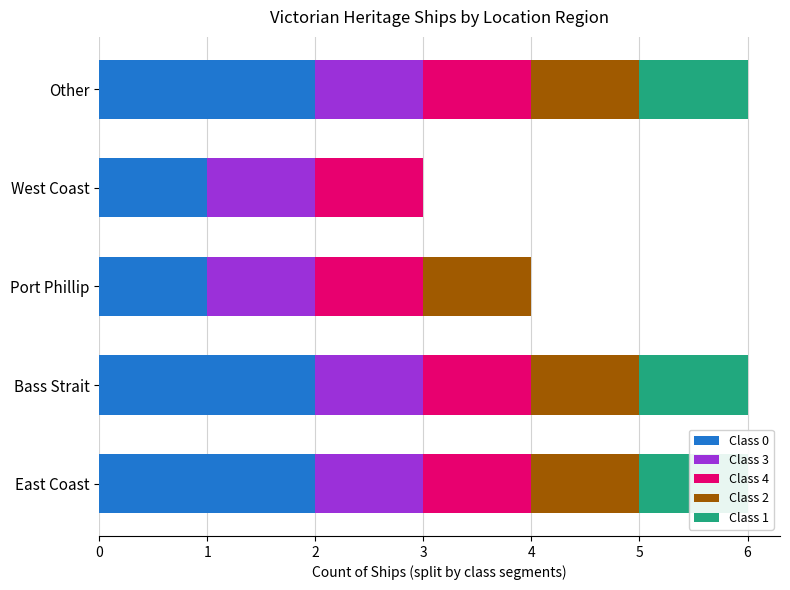

Which has a higher value, Other or West Coast?

Other